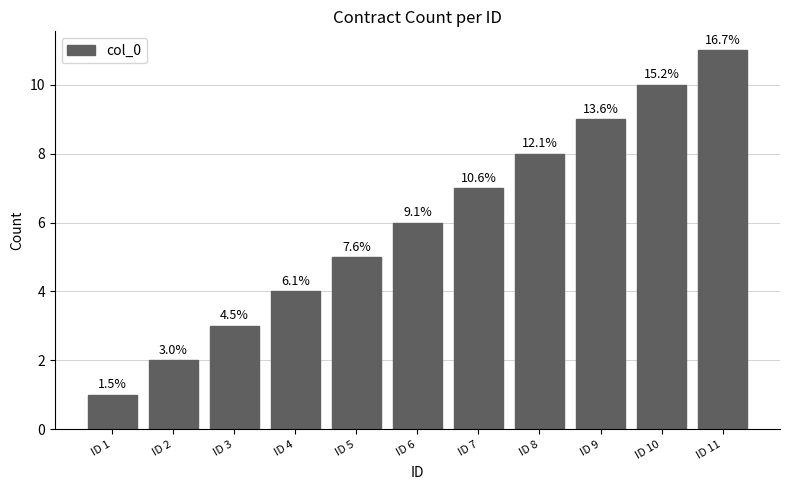

Does the chart contain any negative values?

No